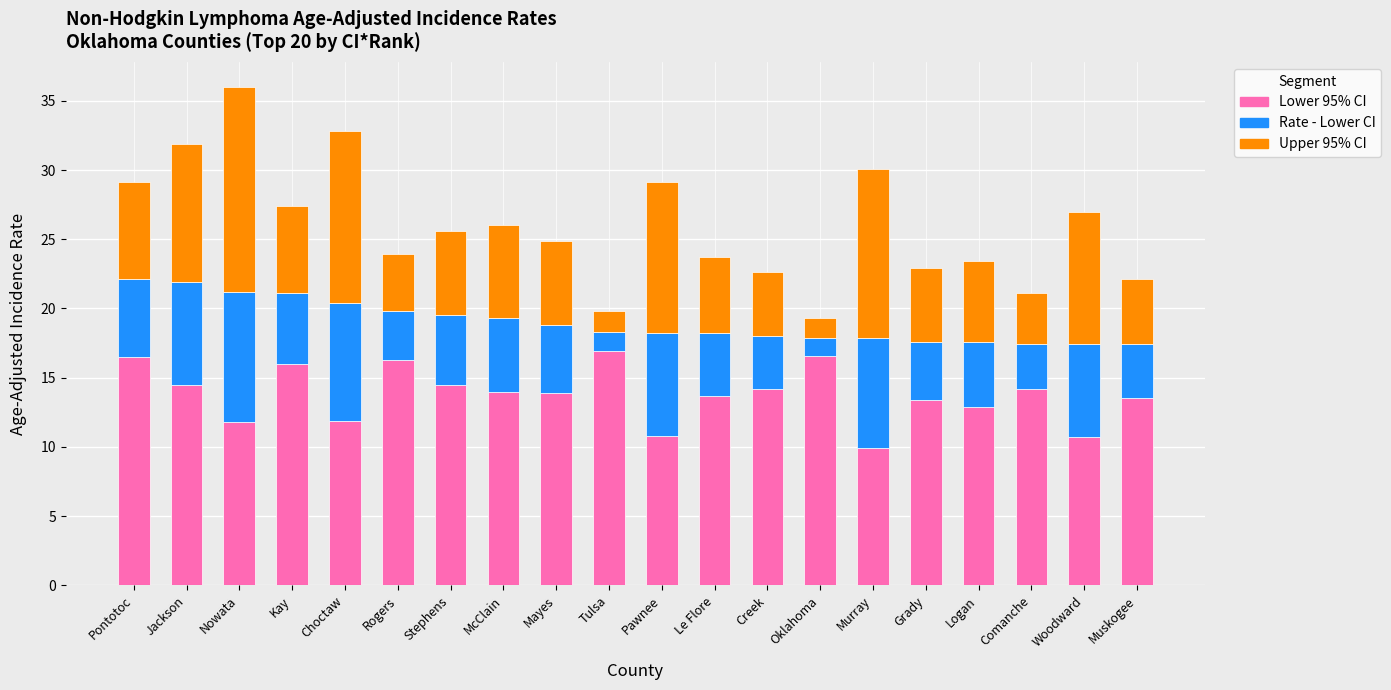

What is the sum of all Lower 95% CI values?

276.2